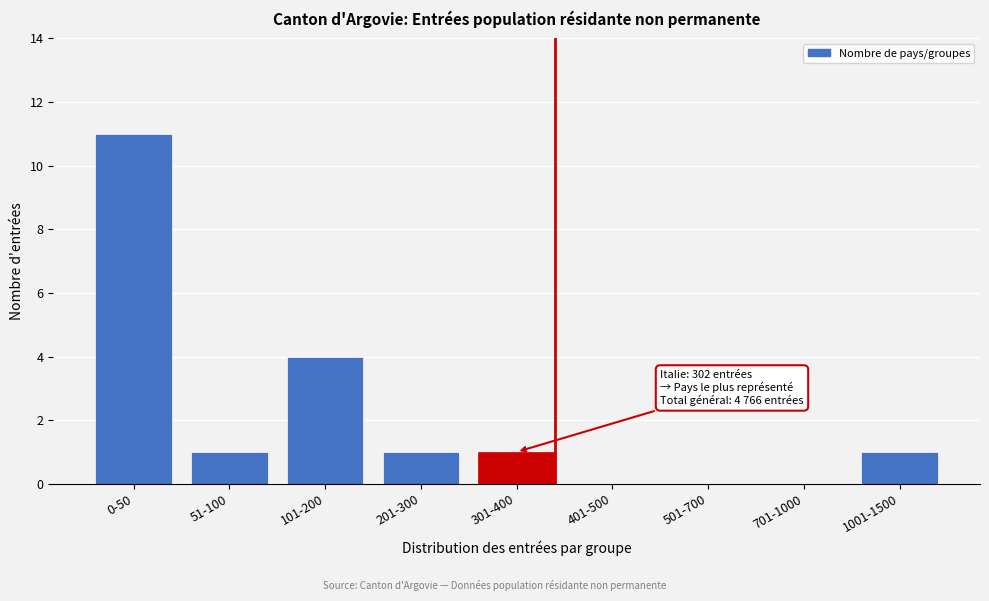

Reading left to right, list all the values displayed in this chart.

0-50=11	51-100=1	101-200=4	201-300=1	301-400=1	401-500=0	501-700=0	701-1000=0	1001-1500=1